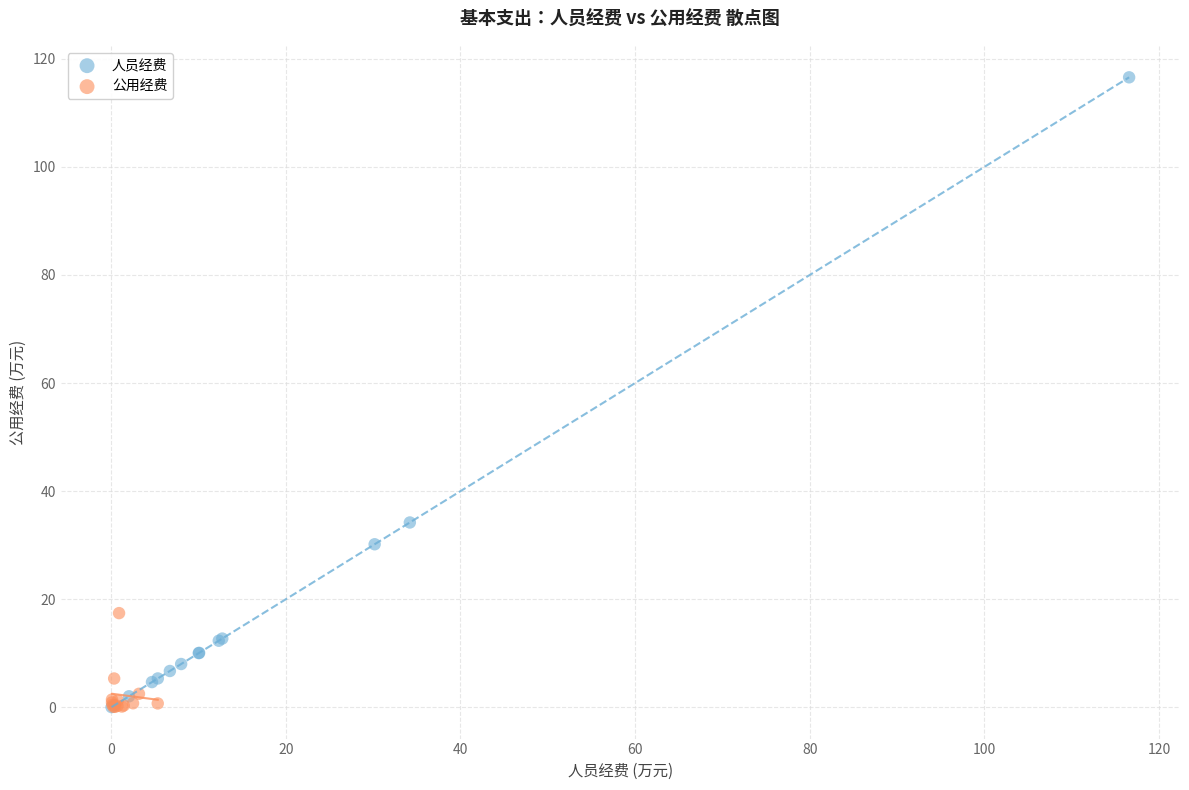

Which series contains the highest Y value?

人员经费